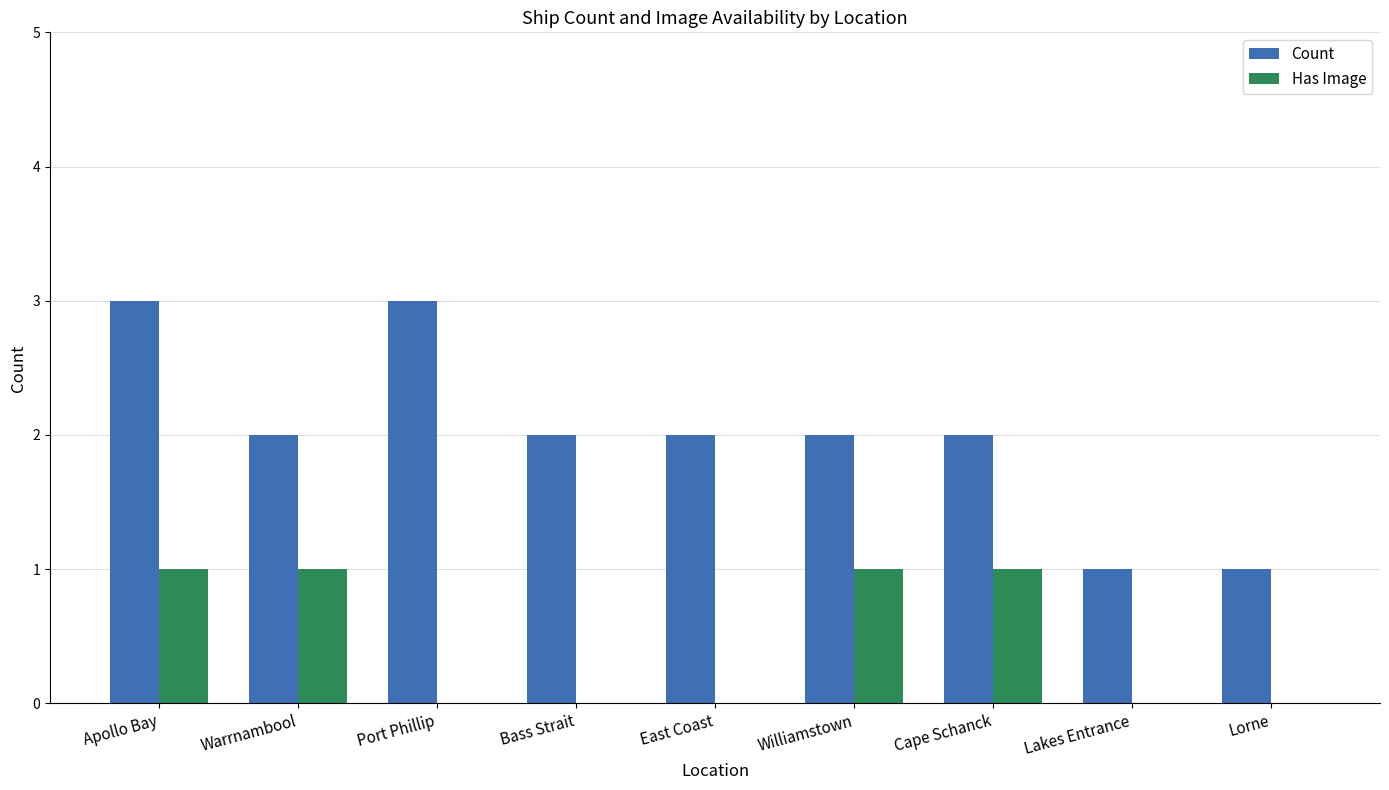

True or false: Count has a value of 3 at Port Phillip.

True